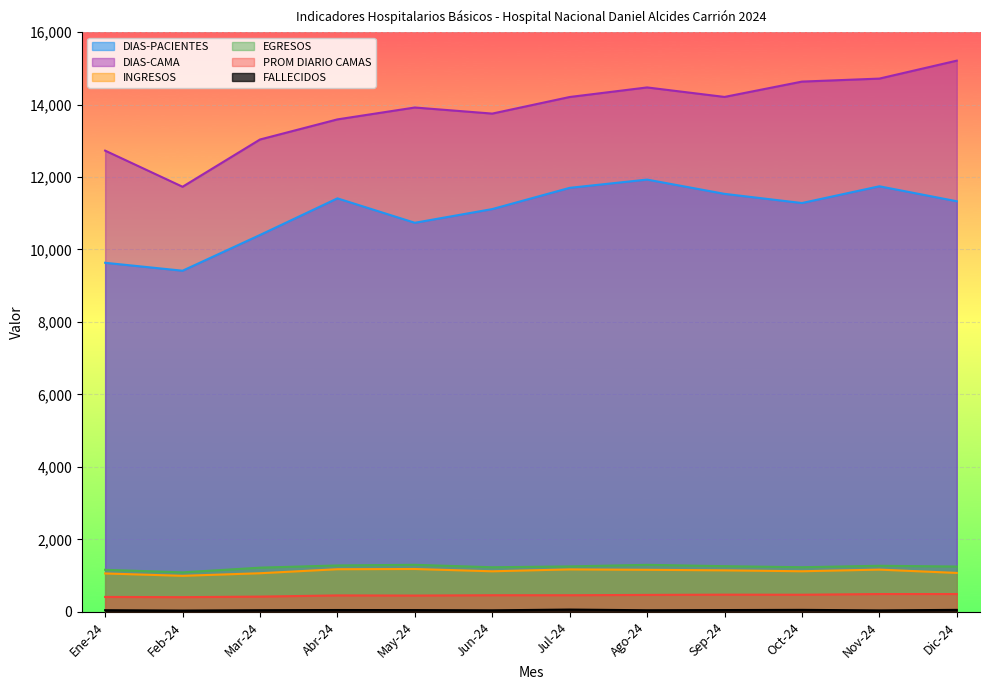

Reading left to right, transcribe all the data shown in this chart.

DIAS-PACIENTES: Ene-24=9633	Feb-24=9414	Mar-24=10400	Abr-24=11411	May-24=10737	Jun-24=11115	Jul-24=11701	Ago-24=11929	Sep-24=11535	Oct-24=11282	Nov-24=11744	Dic-24=11331
DIAS-CAMA: Ene-24=12728	Feb-24=11731	Mar-24=13035	Abr-24=13590	May-24=13918	Jun-24=13750	Jul-24=14208	Ago-24=14472	Sep-24=14210	Oct-24=14633	Nov-24=14716	Dic-24=15211
INGRESOS: Ene-24=1059	Feb-24=994	Mar-24=1065	Abr-24=1176	May-24=1182	Jun-24=1119	Jul-24=1171	Ago-24=1160	Sep-24=1145	Oct-24=1120	Nov-24=1165	Dic-24=1074
EGRESOS: Ene-24=1160	Feb-24=1089	Mar-24=1219	Abr-24=1280	May-24=1298	Jun-24=1230	Jul-24=1254	Ago-24=1297	Sep-24=1260	Oct-24=1231	Nov-24=1271	Dic-24=1250
PROM DIARIO CAMAS: Ene-24=411	Feb-24=405	Mar-24=420	Abr-24=453	May-24=449	Jun-24=458	Jul-24=458	Ago-24=467	Sep-24=474	Oct-24=472	Nov-24=491	Dic-24=491
FALLECIDOS: Ene-24=45	Feb-24=35	Mar-24=45	Abr-24=50	May-24=48	Jun-24=42	Jul-24=62	Ago-24=44	Sep-24=49	Oct-24=54	Nov-24=40	Dic-24=54